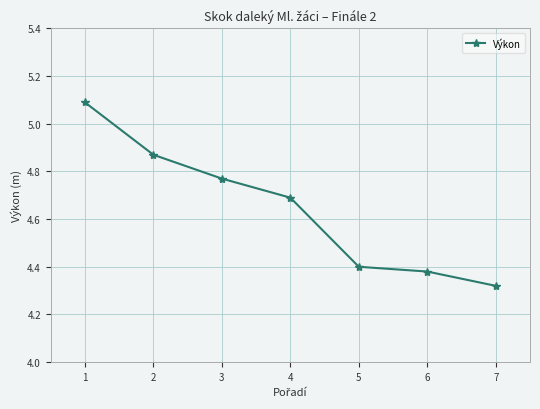

True or false: there are more than 2 points higher than both neighbors.

False